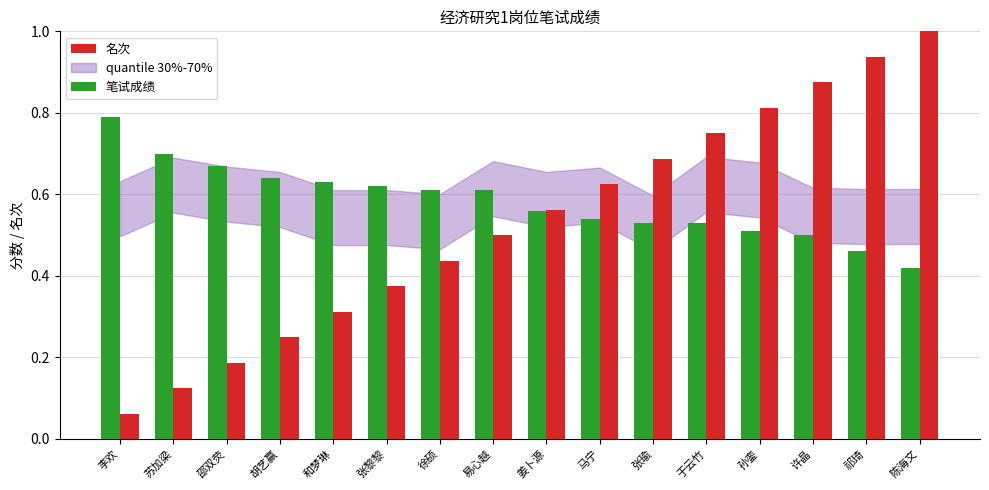

What is the total value across all series at 孙銮?

1.3